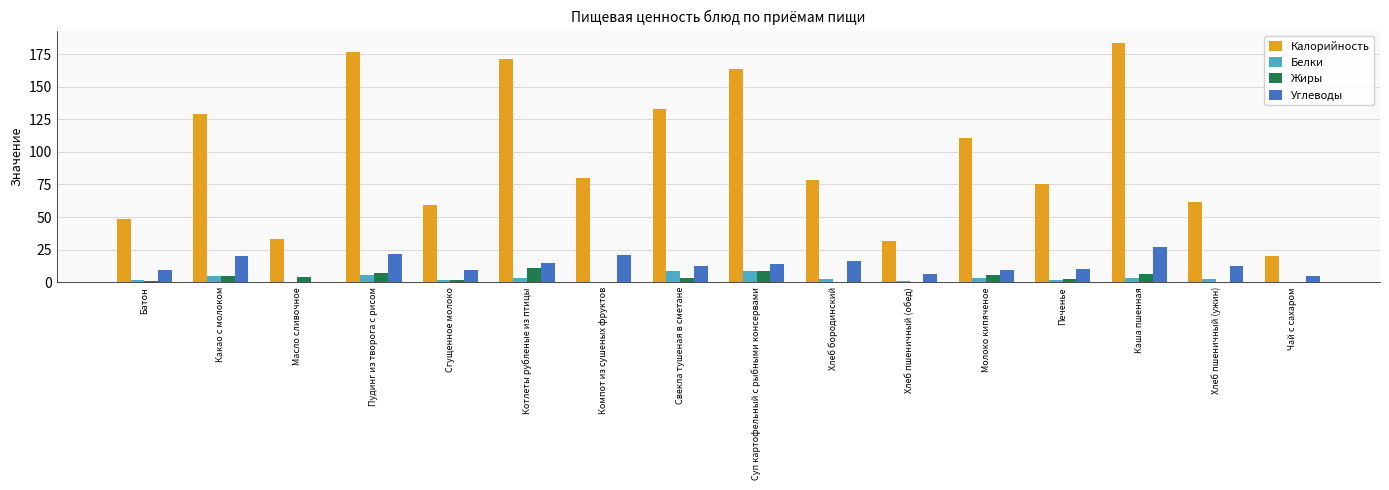

What is the highest value of the Белки series?

8.4